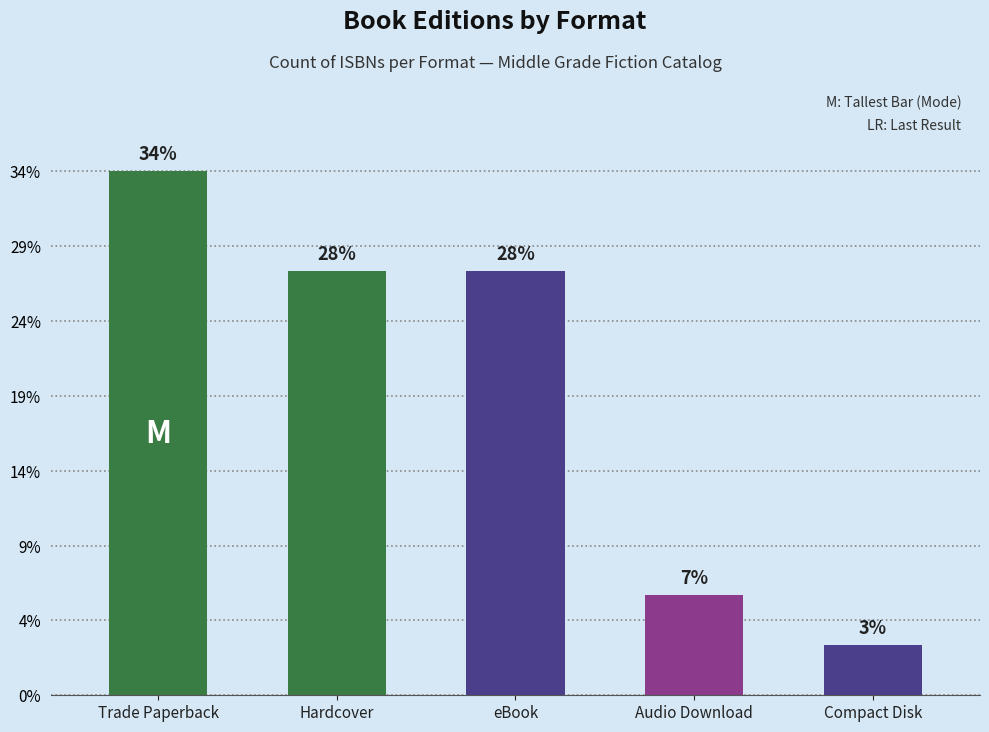

What is the change in value from eBook to Compact Disk?

-15